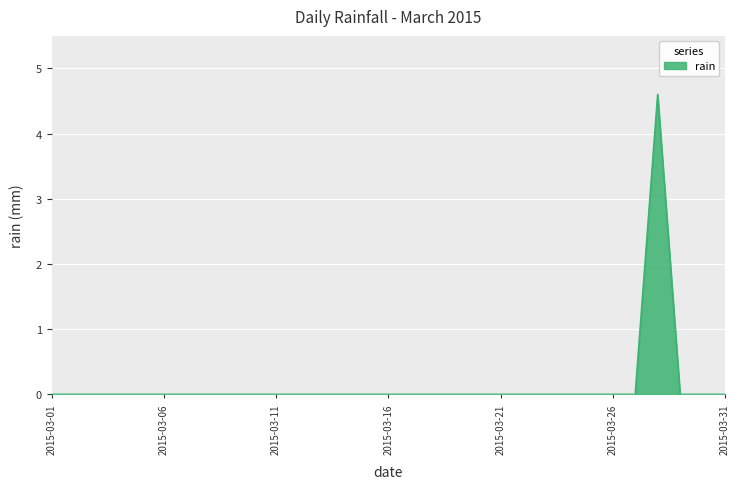

What is the difference between the maximum and minimum values?

4.6